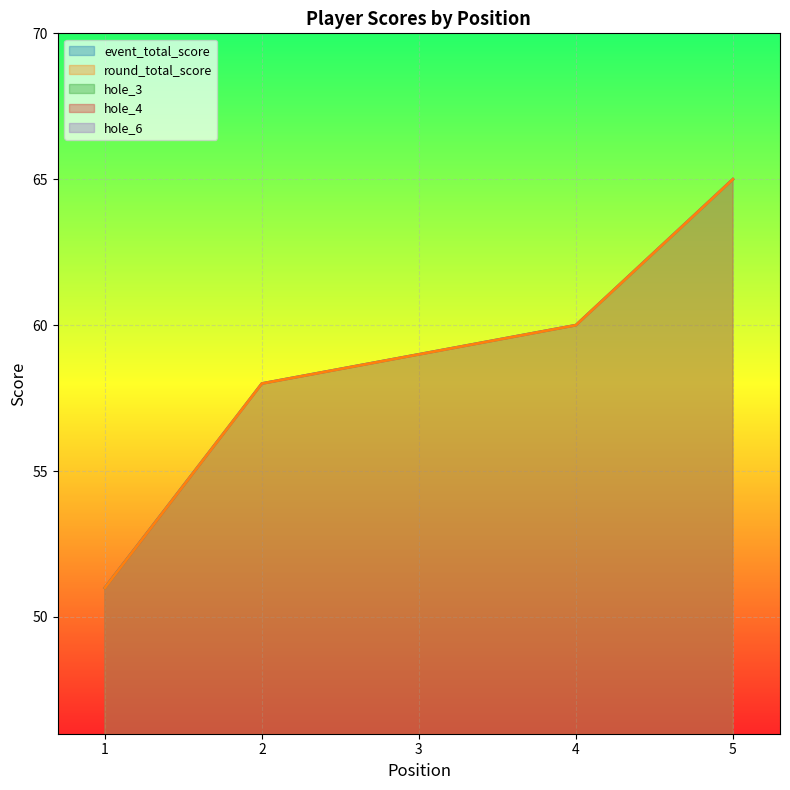

What is the difference between the maximum and minimum values in the event_total_score series?

14